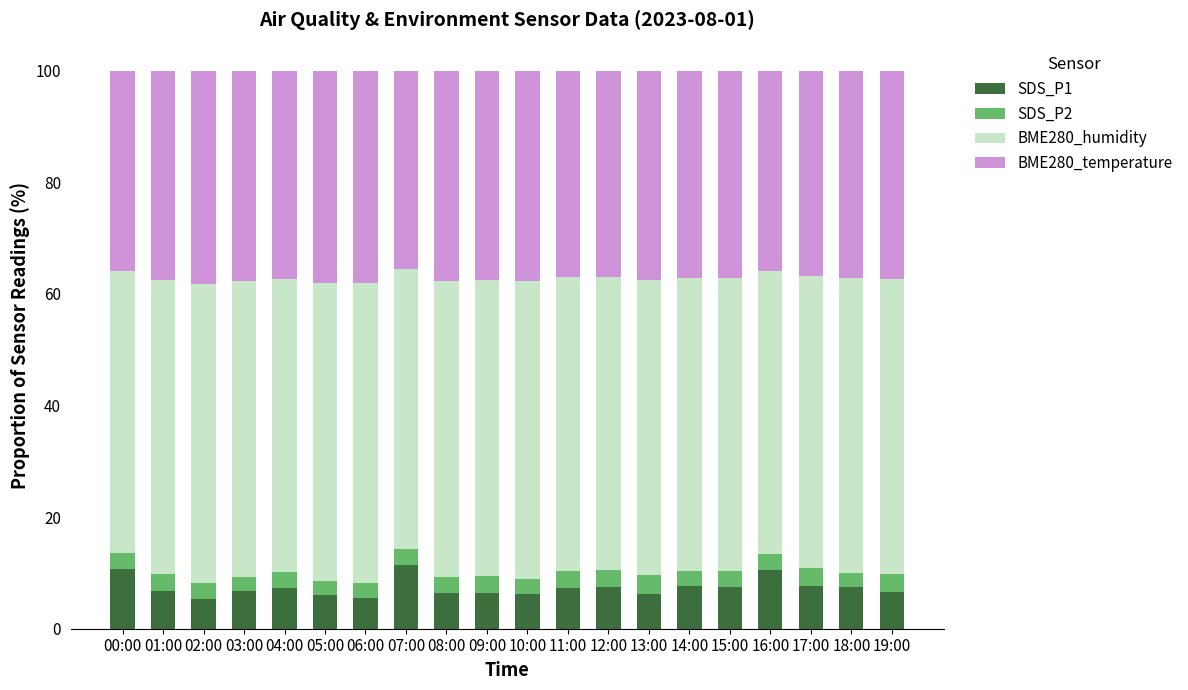

How many categories are shown in the chart?

20